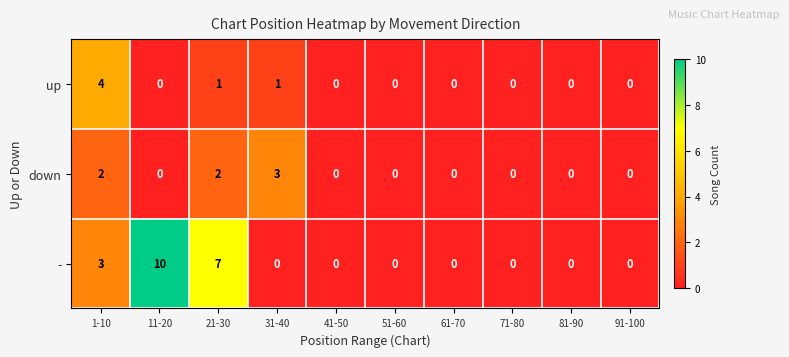

Which series has the largest total across all categories?

-